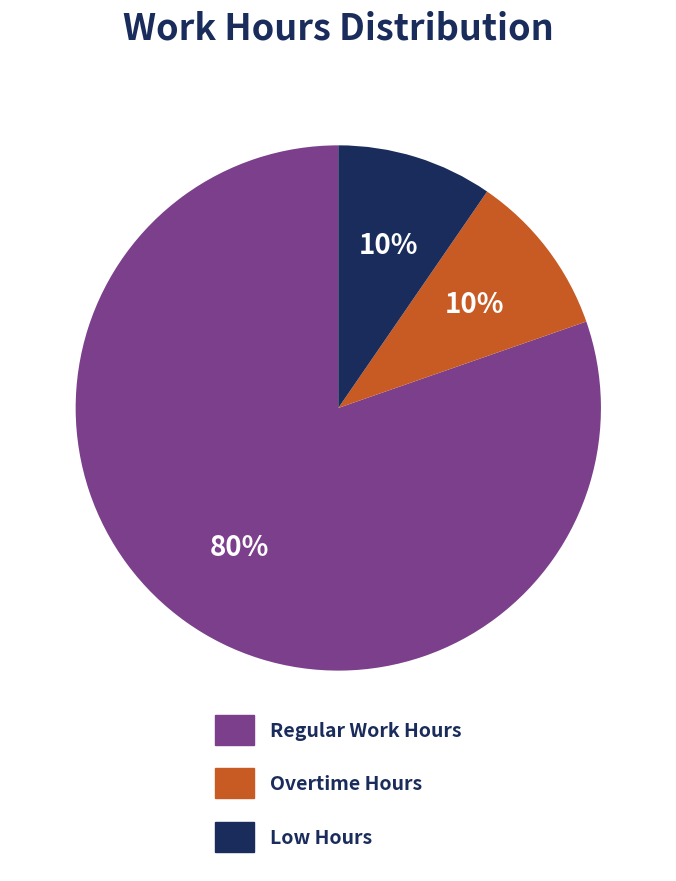

To the nearest percent, what is the average slice percentage?

33%